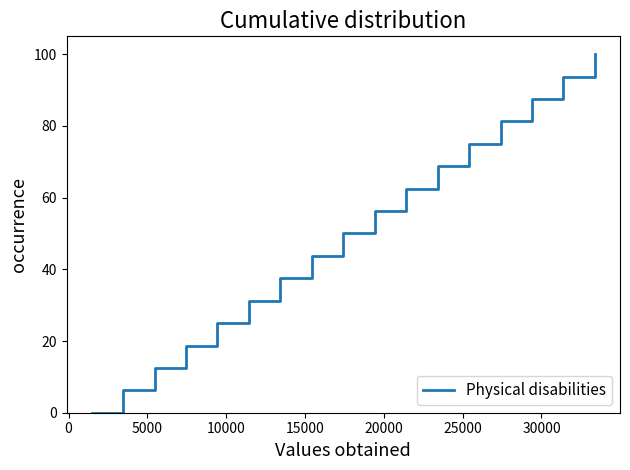

What is the maximum value shown in the chart?

100.0